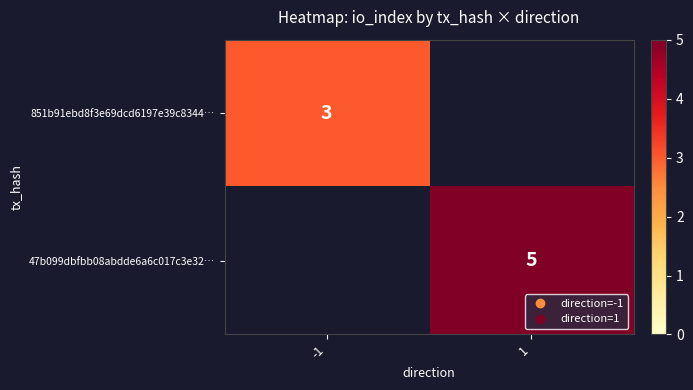

At how many categories does at least one series exceed 4?

1